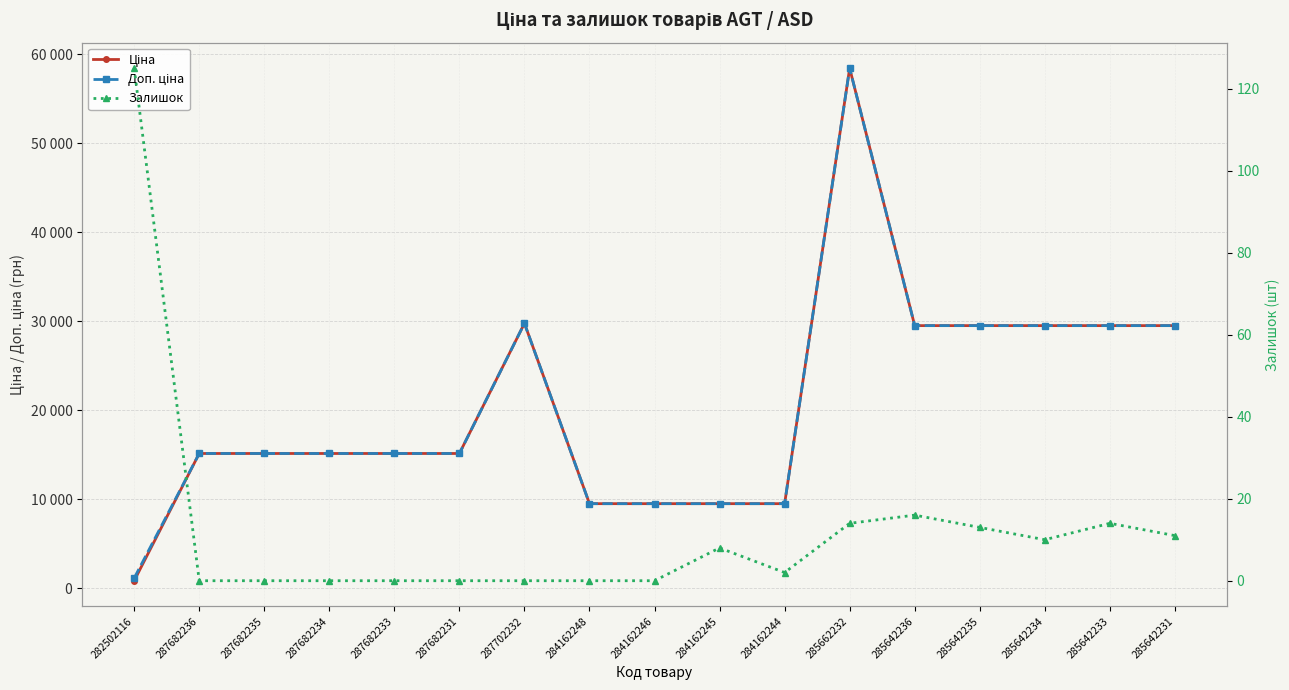

What is the sum of all Залишок values?

213.0